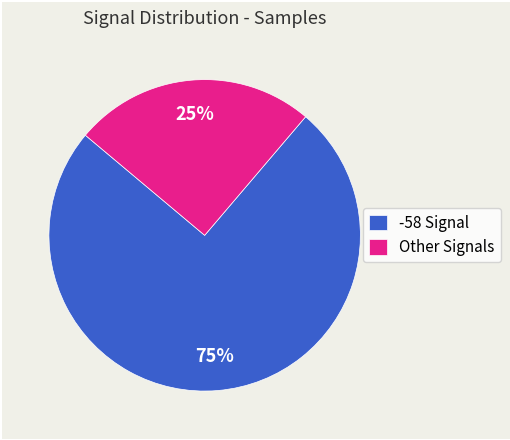

Does Other Signals represent more than half of the total?

No